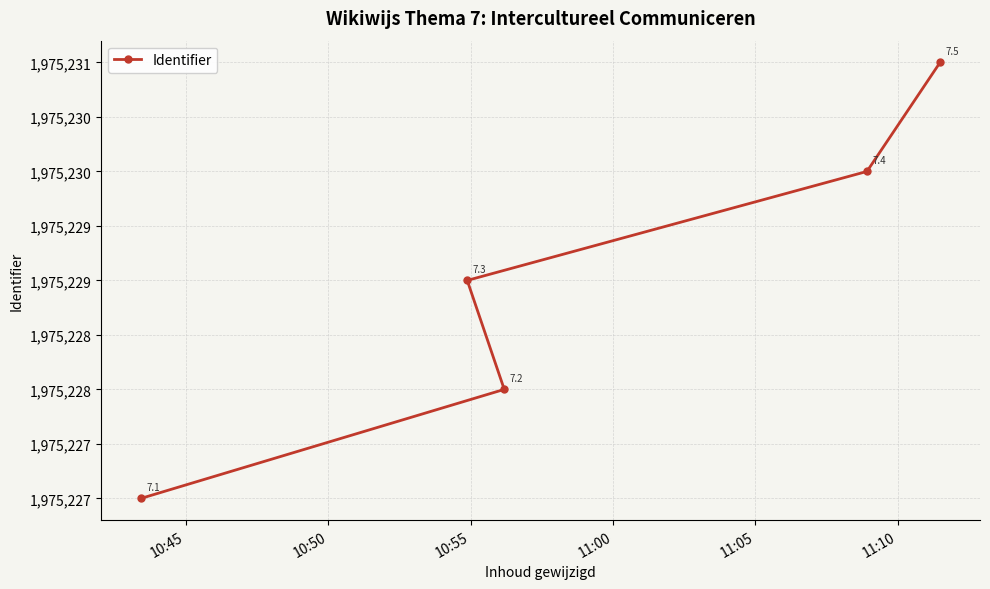

What is the greatest value displayed?

1975231